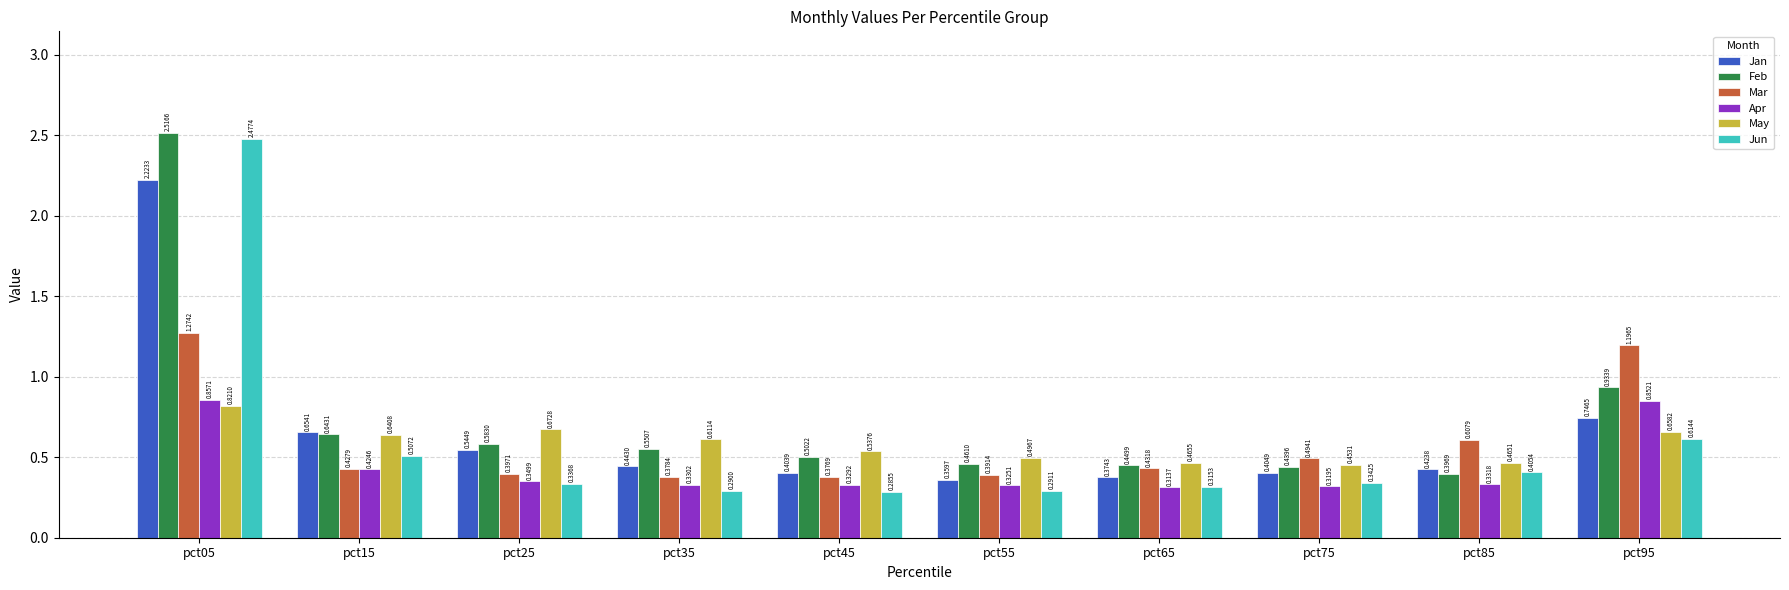

What is the difference between the maximum and minimum values in the Jan series?

1.9